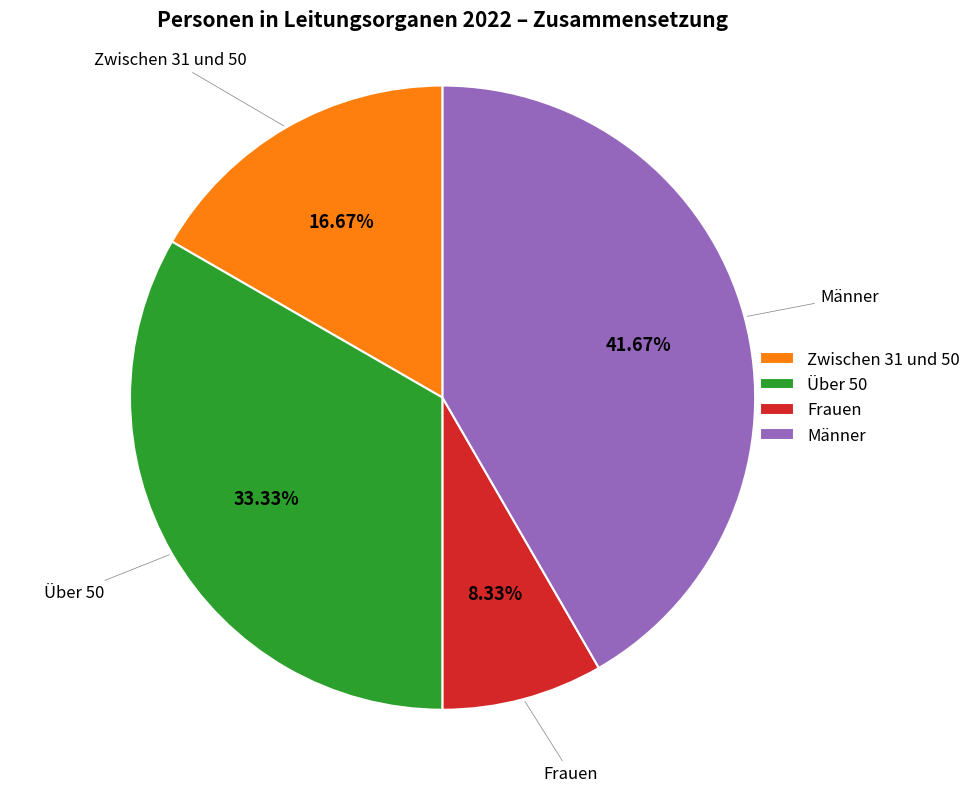

Is there any slice that represents more than half of the pie?

No